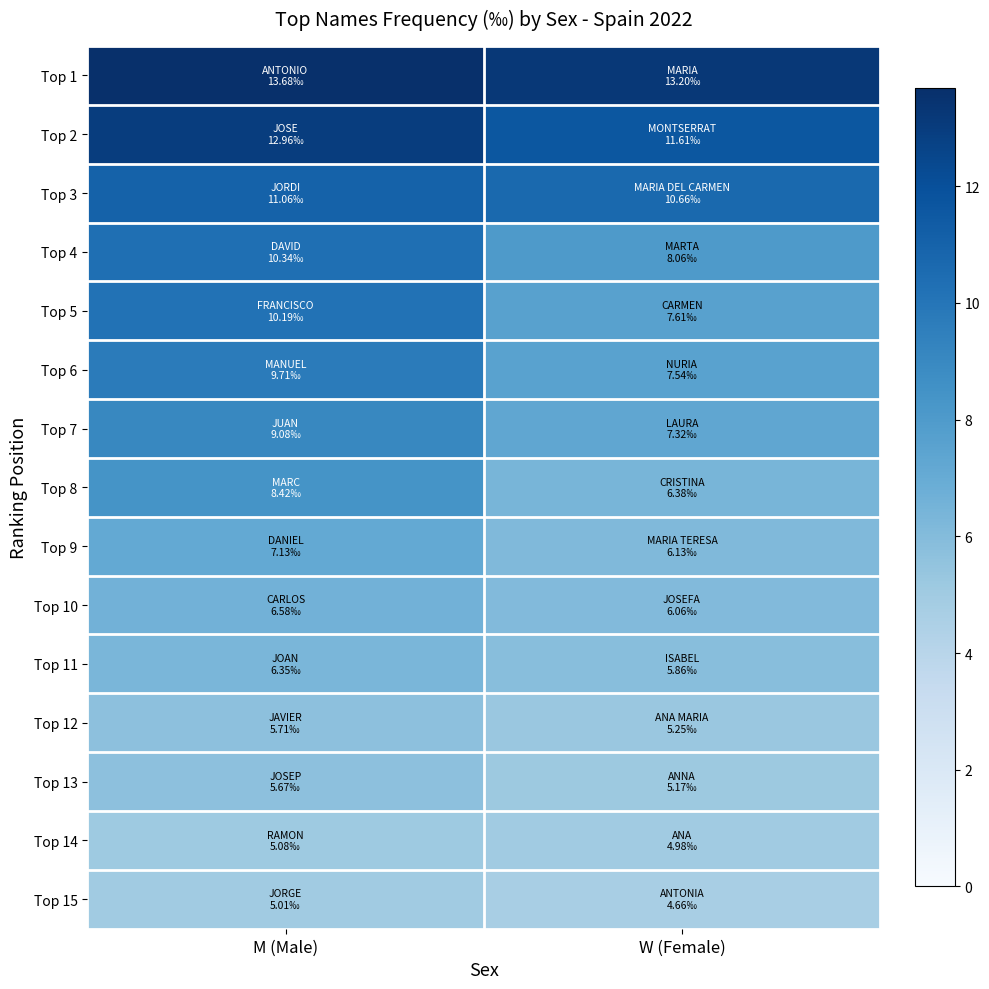

At which category is the sum across all series the highest?

M (Male)